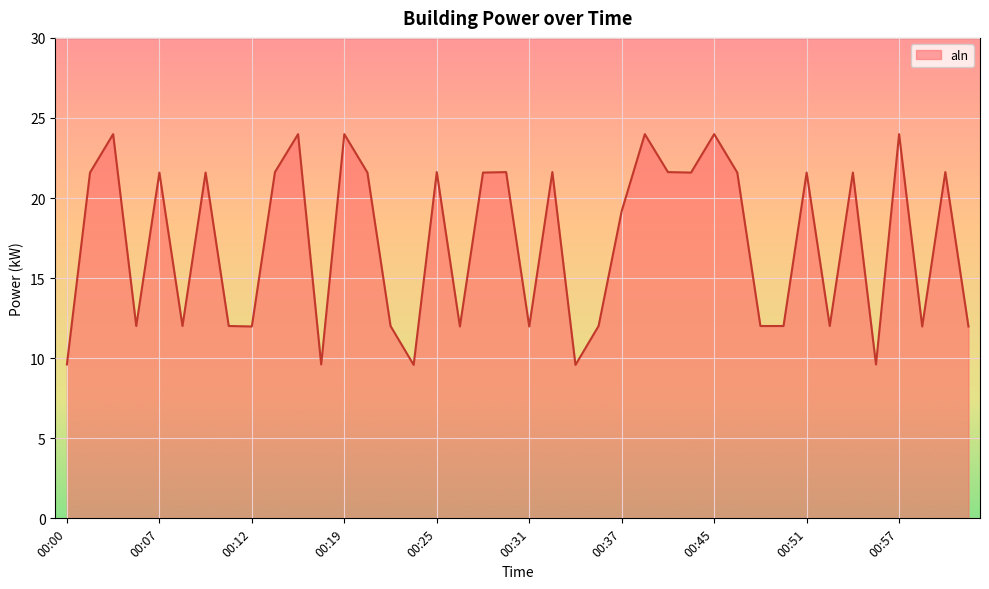

What is the difference between the maximum and minimum values?

14.4